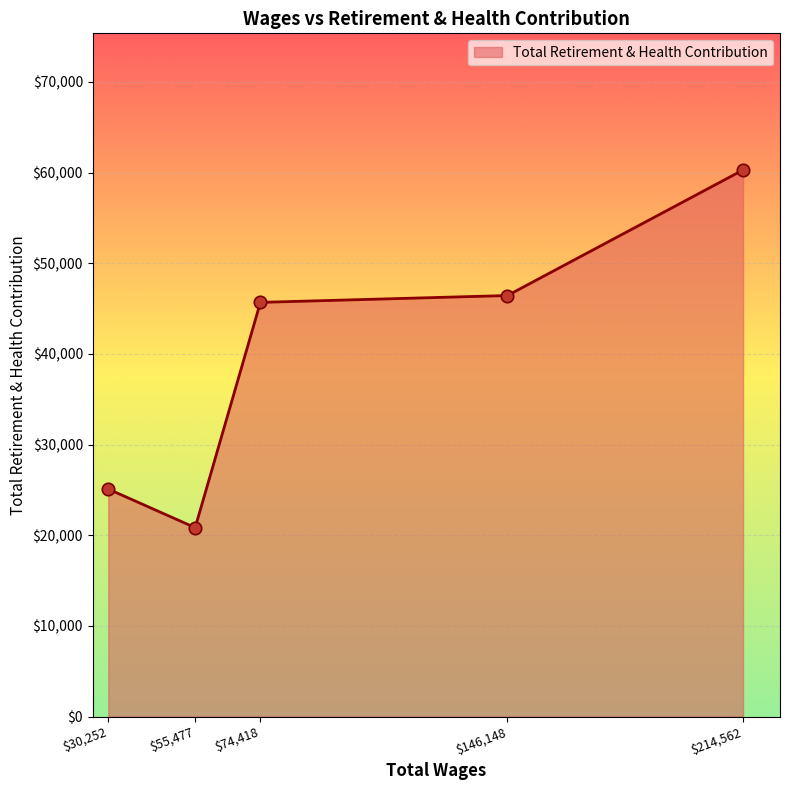

Which category has the lowest value across all series?

$55,477